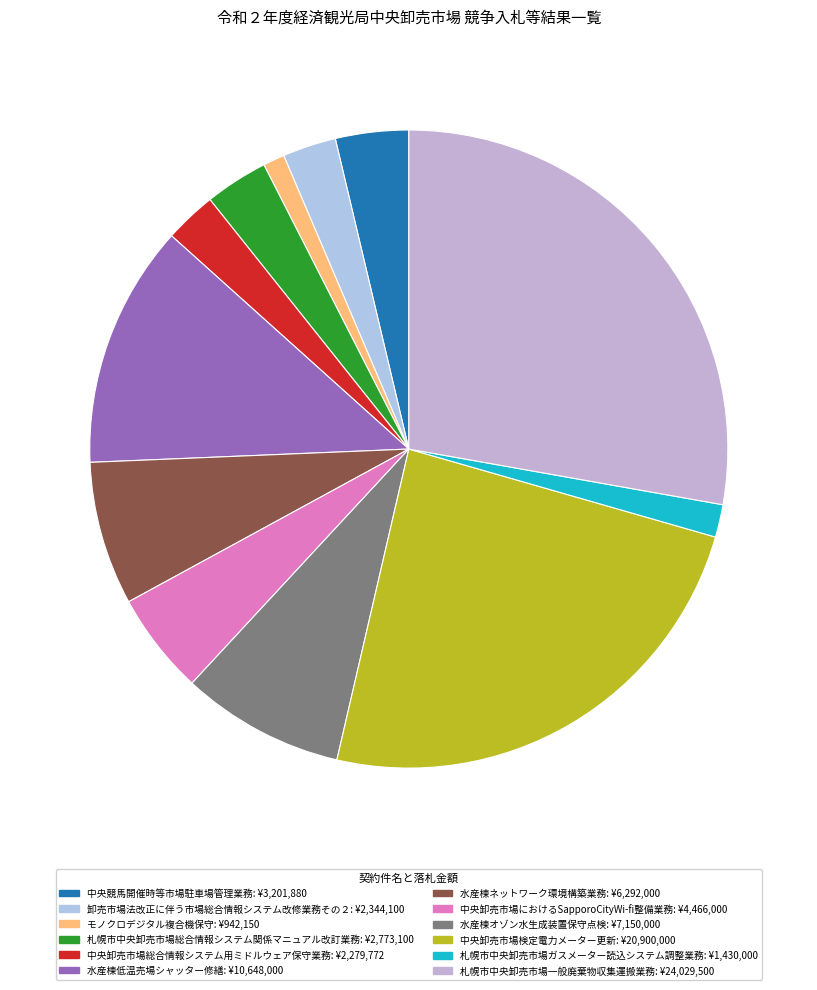

Which slice is the smallest?

モノクロデジタル複合機保守